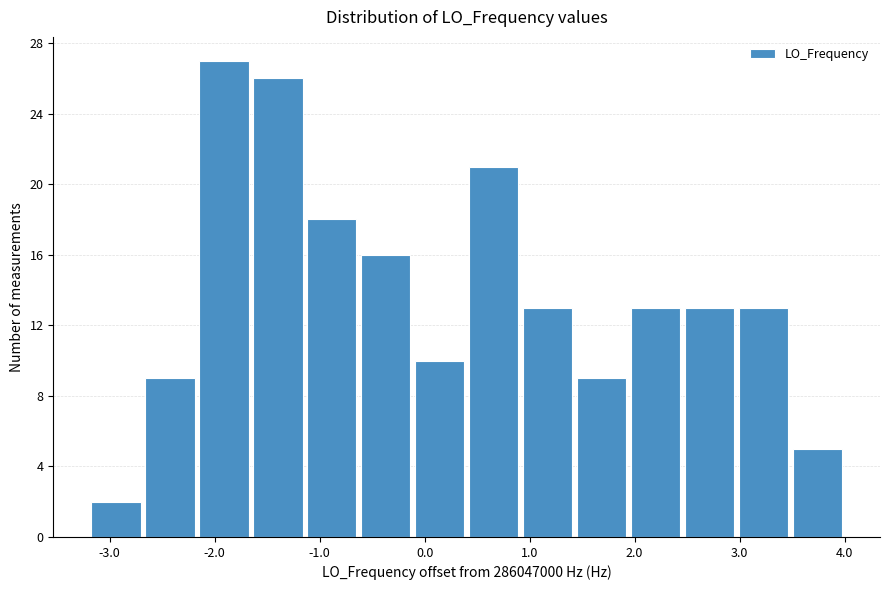

Reading left to right, transcribe this chart: for each bar, give the range it covers on the x-axis and its height. Neither the bar edges nor the heights are printed on the chart, so give them approximately, as read against the axes.

-3.2 to -2.7: 2
-2.7 to -2.2: 9
-2.2 to -1.7: 27
-1.7 to -1.1: 26
-1.1 to -0.6: 18
-0.6 to -0.1: 16
-0.1 to 0.4: 10
0.4 to 0.9: 21
0.9 to 1.4: 13
1.4 to 1.9: 9
1.9 to 2.5: 13
2.5 to 3.0: 13
3.0 to 3.5: 13
3.5 to 4.0: 5